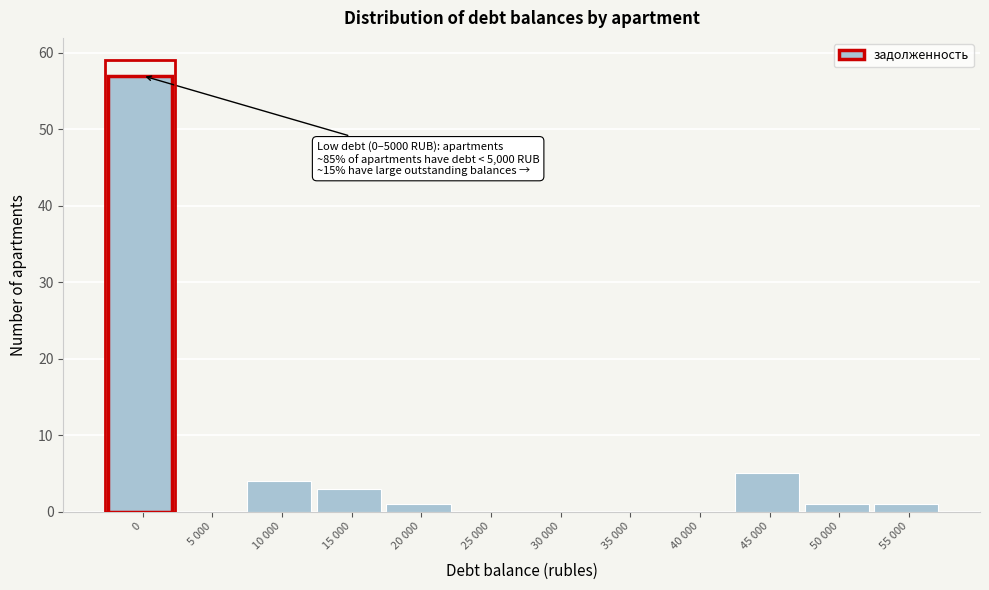

Reading left to right, extract all data points from this chart.

0=57	5 000=0	10 000=4	15 000=3	20 000=1	25 000=0	30 000=0	35 000=0	40 000=0	45 000=5	50 000=1	55 000=1